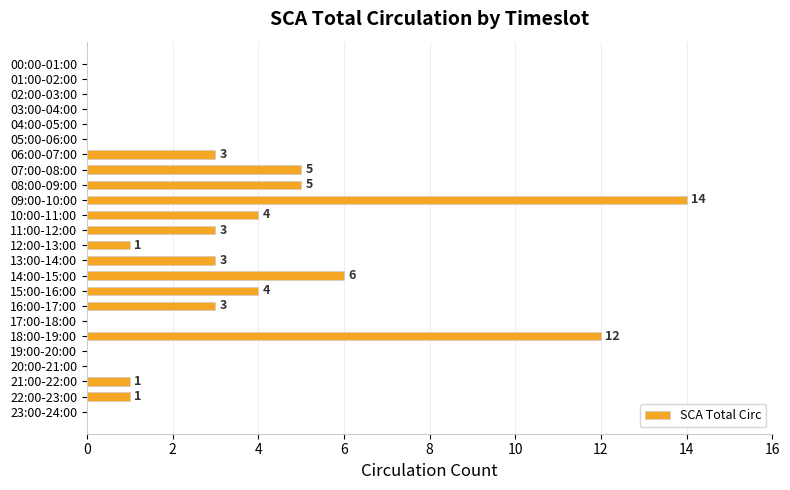

At which label is the value closest to 7?

14:00-15:00